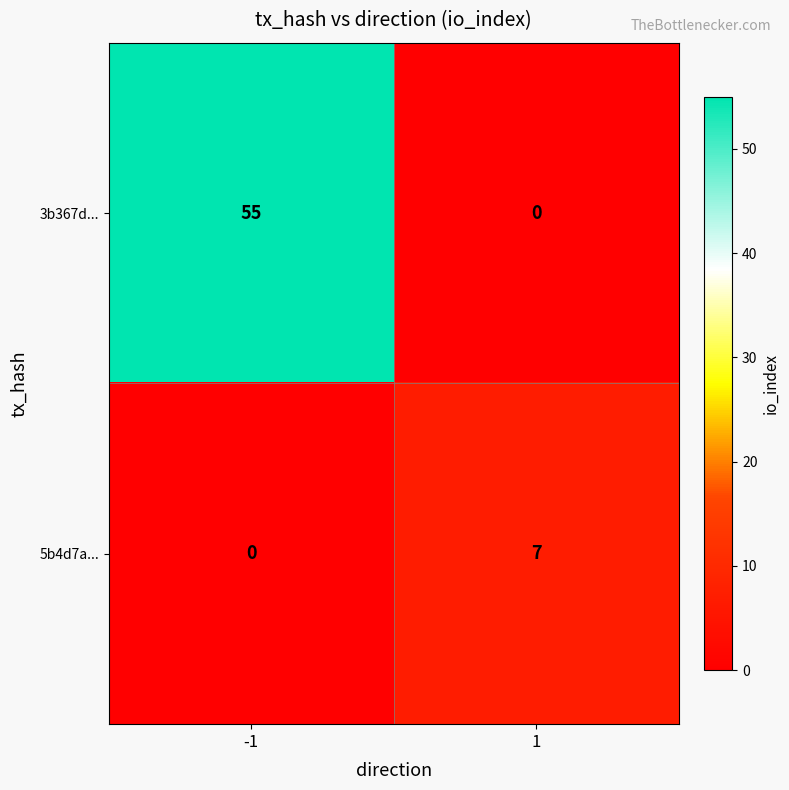

What is the maximum value shown in the chart?

55